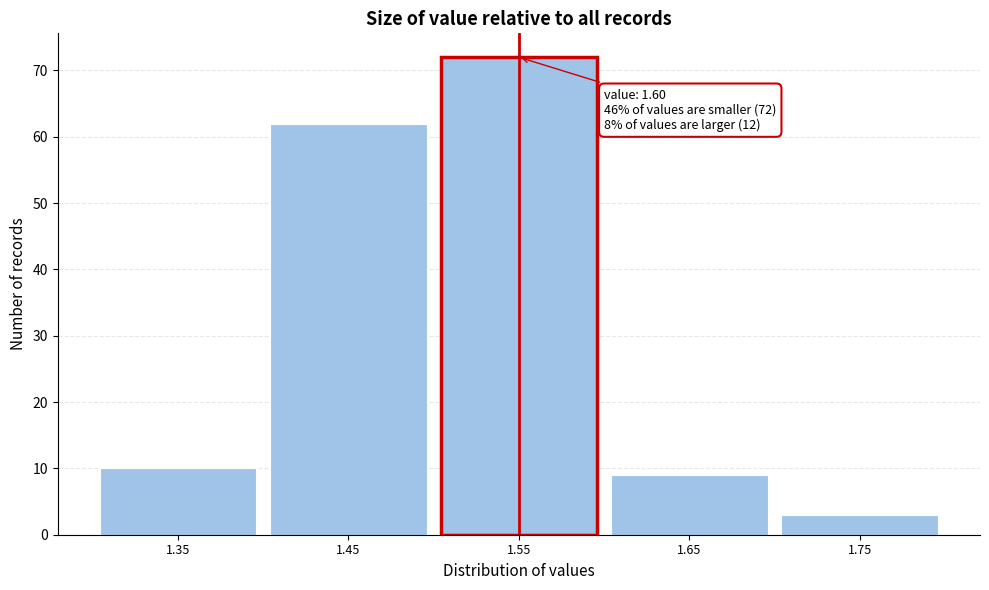

Reading left to right, extract all data points from this chart.

10	62	72	9	3